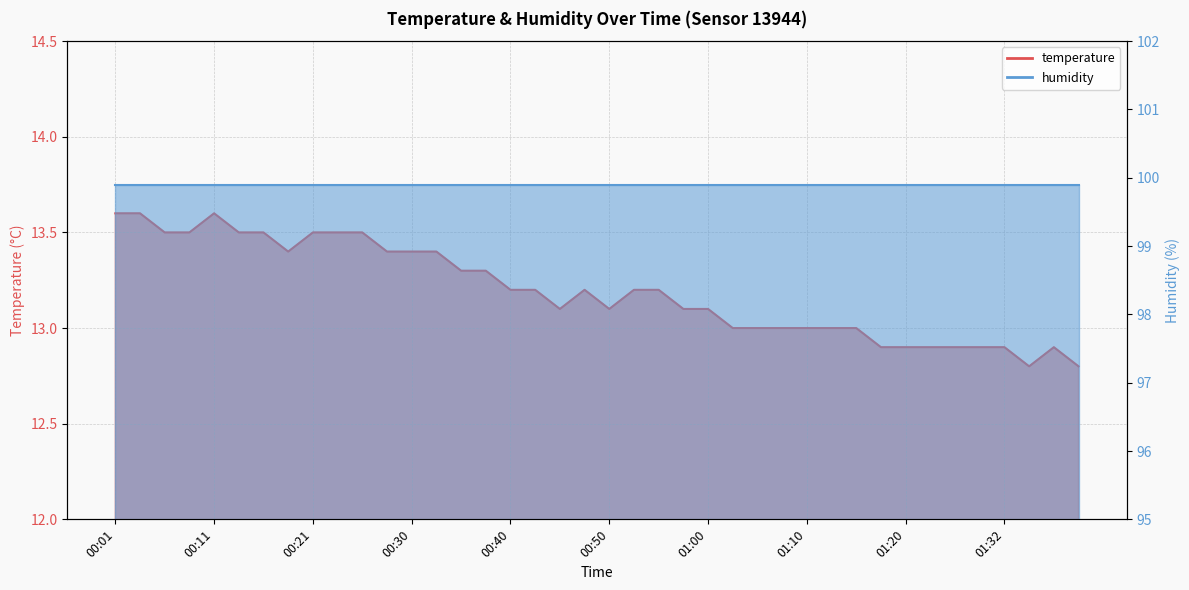

Is it true that the value at 00:21 is 13.5?

True